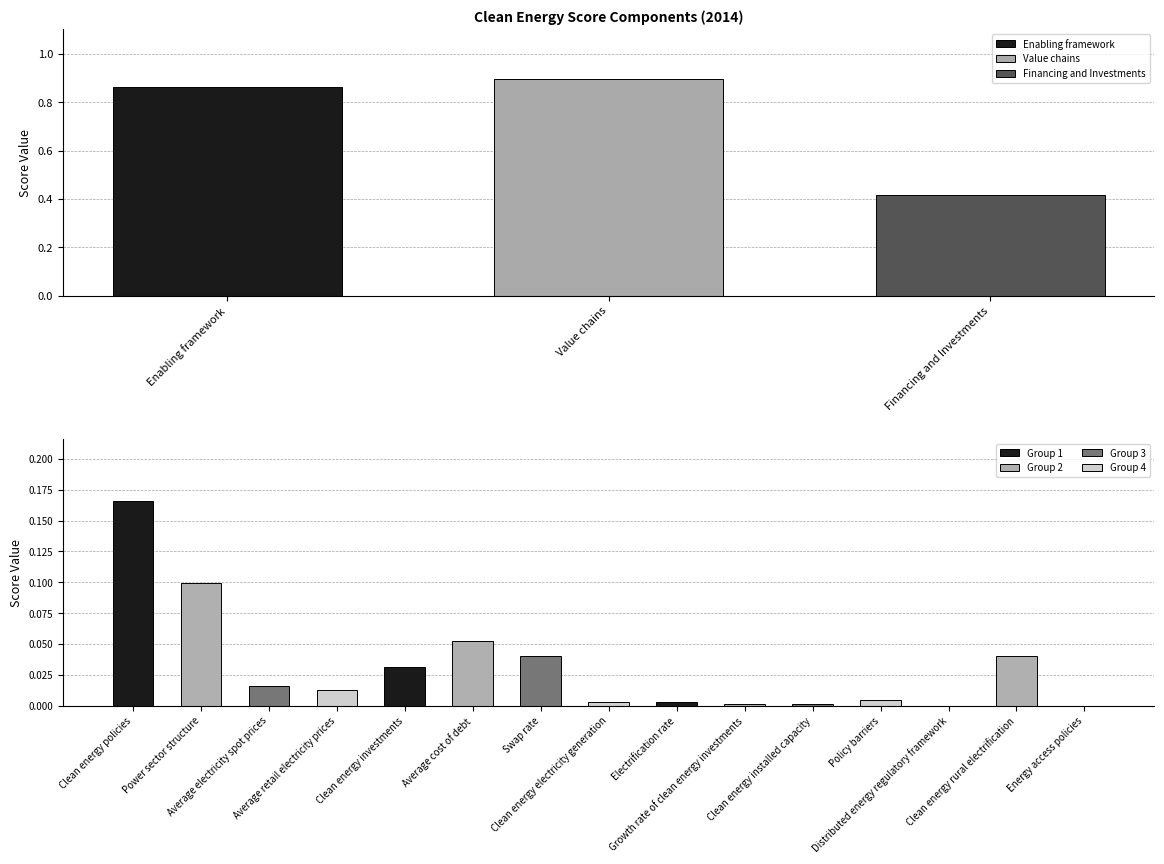

Between Enabling framework and Financing and Investments, which is larger?

Enabling framework